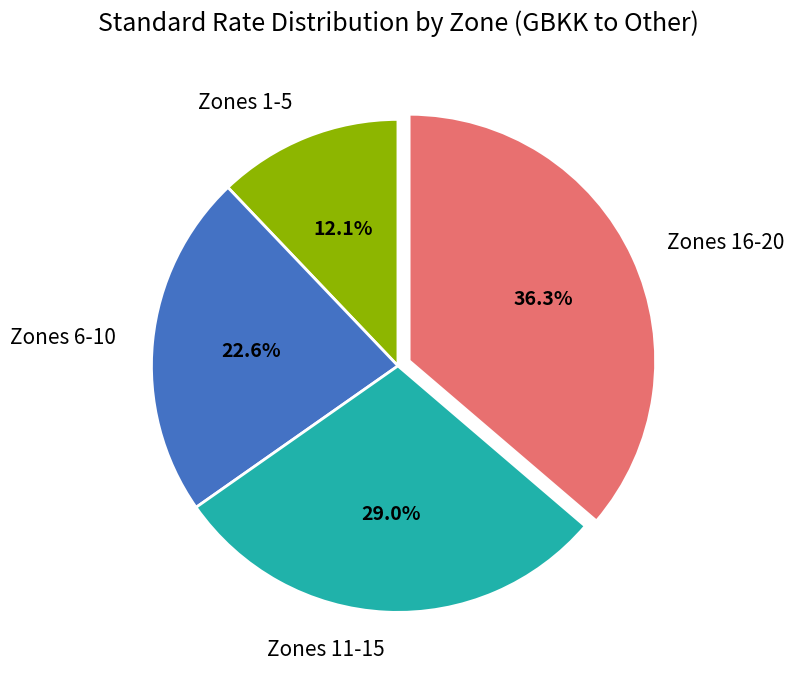

Which slice is the smallest?

Zones 1-5